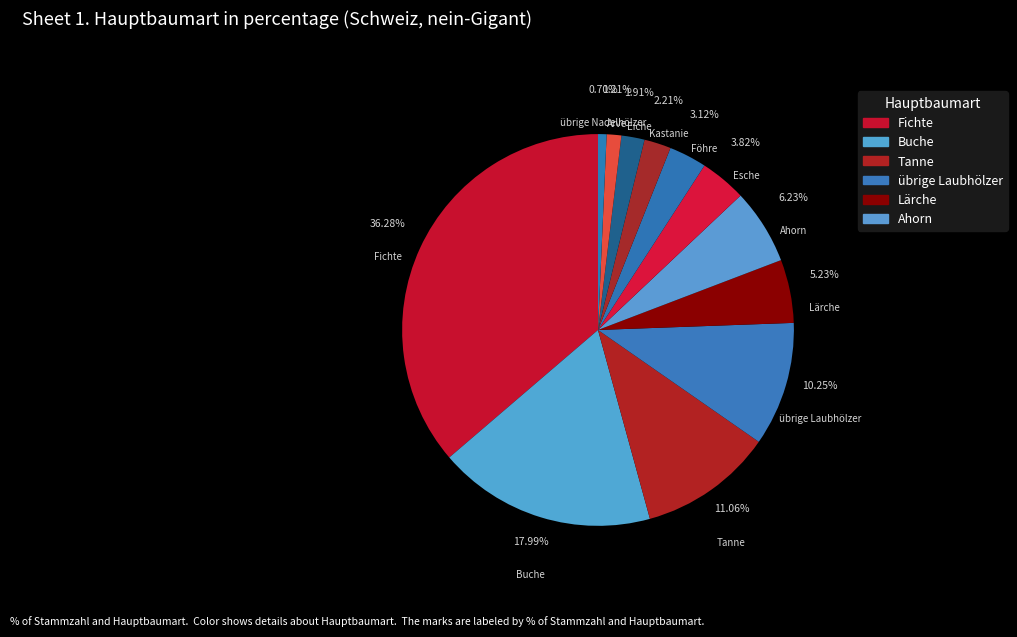

How many segments does this pie chart have?

12